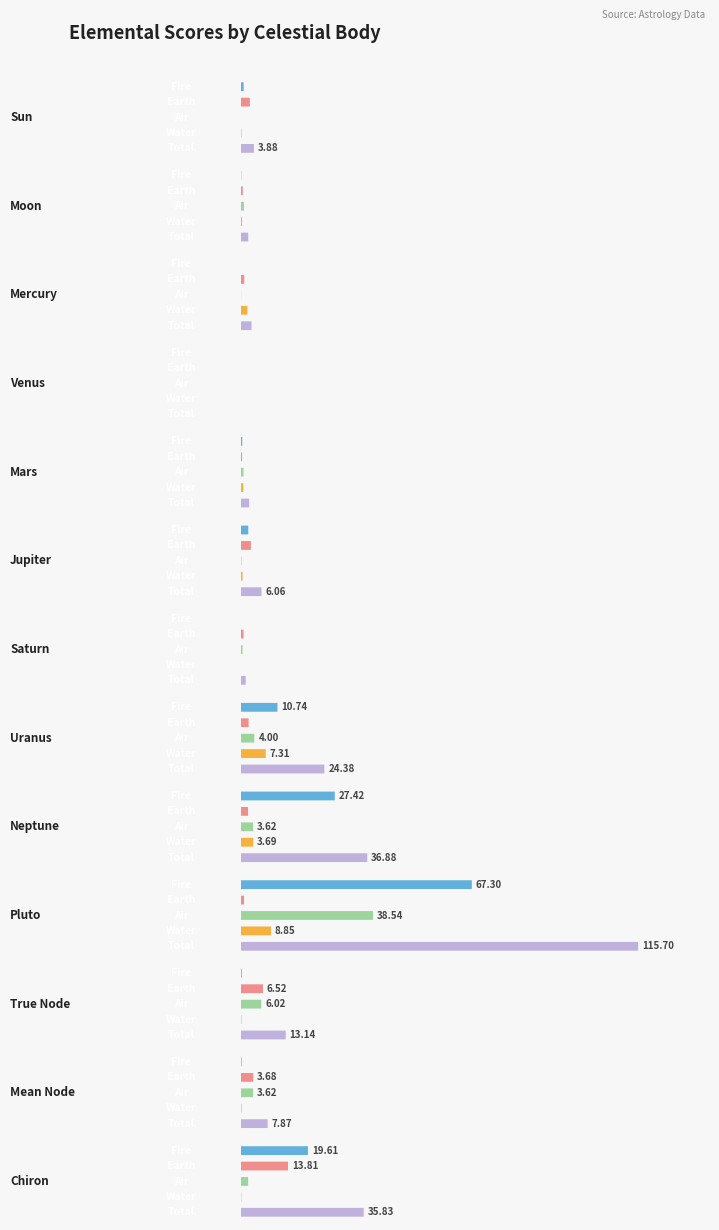

Rank the series at Neptune from lowest to highest value.

Earth, Air, Water, Fire, Total